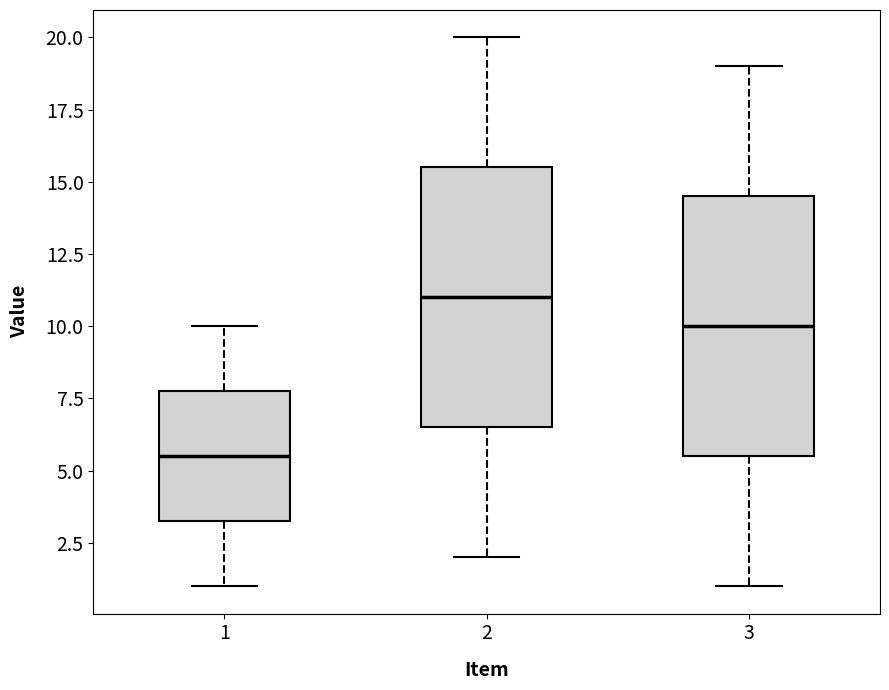

Reading left to right, read every box against the y-axis: the position of its median line, the range the box covers, and the ends of its whiskers. The values are not printed on the chart, so give them approximately, as read against the axis.

1: median 5.5, box 3.5 to 8.0, whiskers 1.0 to 10.0
2: median 11.0, box 6.5 to 15.5, whiskers 2.0 to 20.0
3: median 10.0, box 5.5 to 14.5, whiskers 1.0 to 19.0